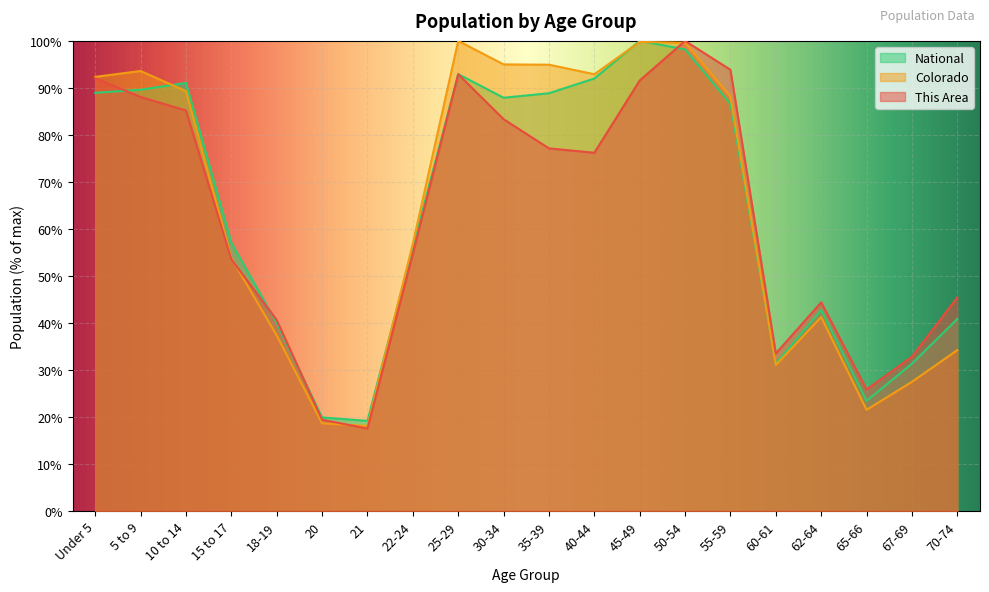

The Colorado series shows 56.9 at 22-24. True or false?

True